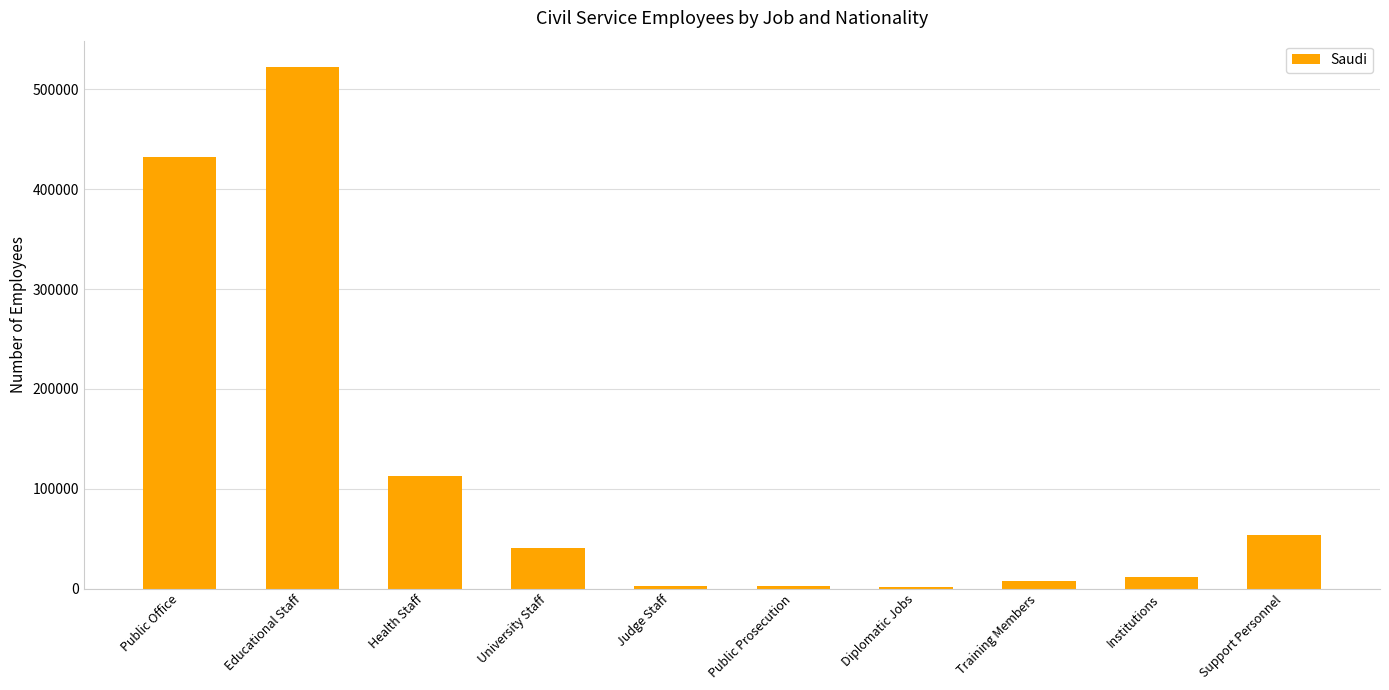

The value at Educational Staff is 522630. True or false?

True